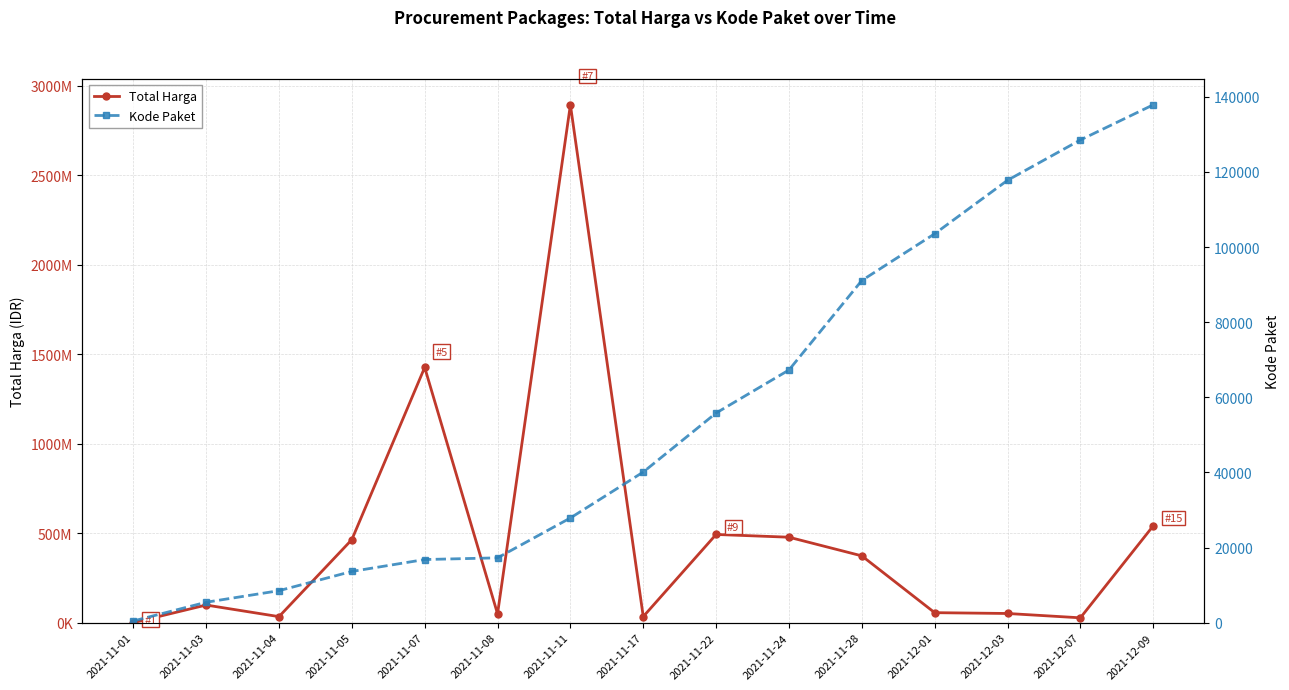

What value does the Kode Paket series have at 2021-11-08, to the nearest 100?

17300